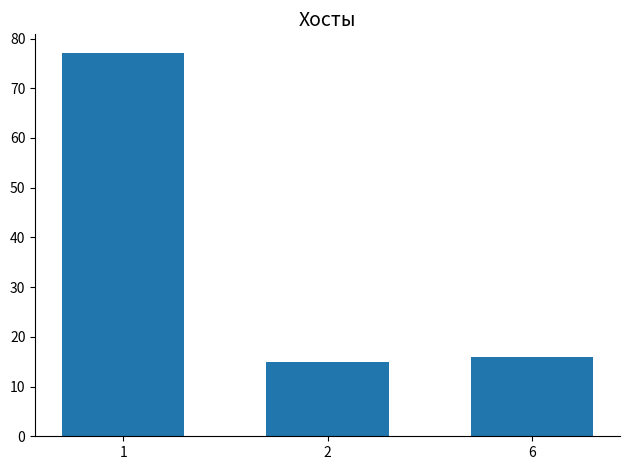

What is the average value?

36